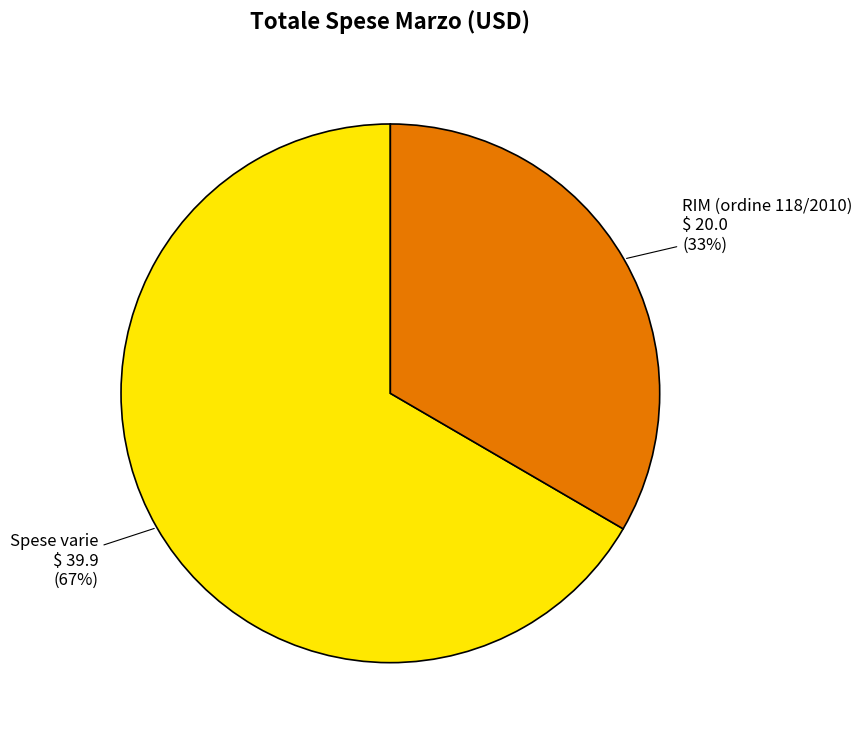

Does RIM (ordine 118/2010) represent more than half of the total?

No